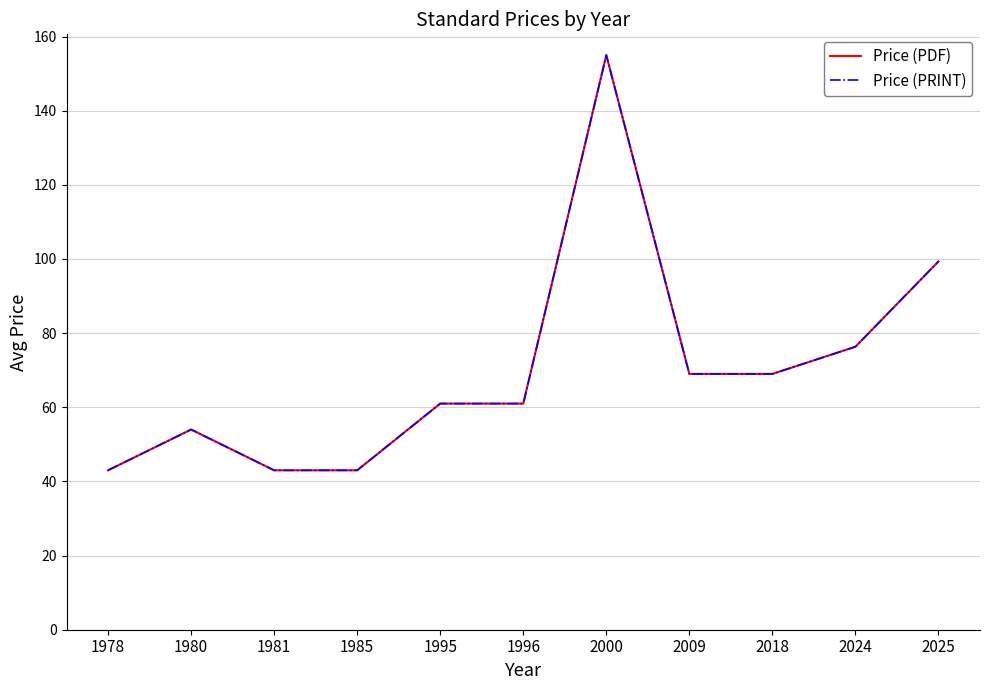

True or false: Price (PRINT) and Price (PDF) intersect in this chart.

False